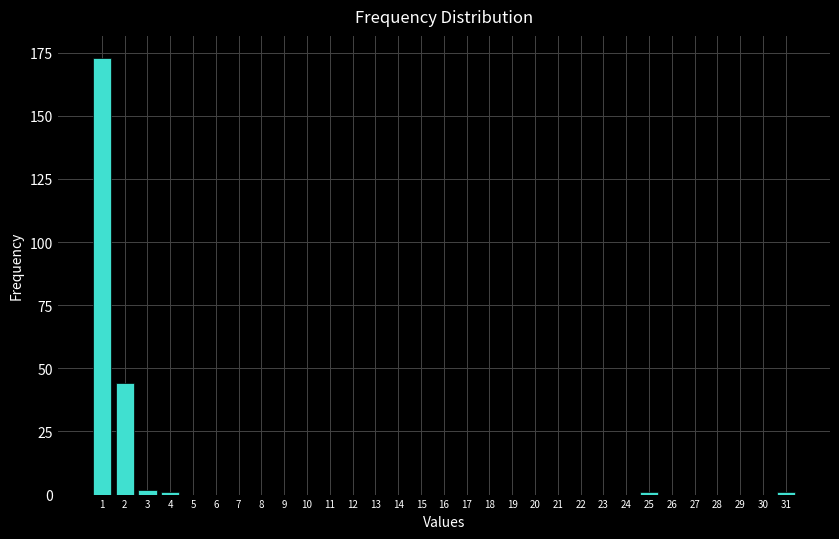

What is the change in value from 1 to 29?

-173